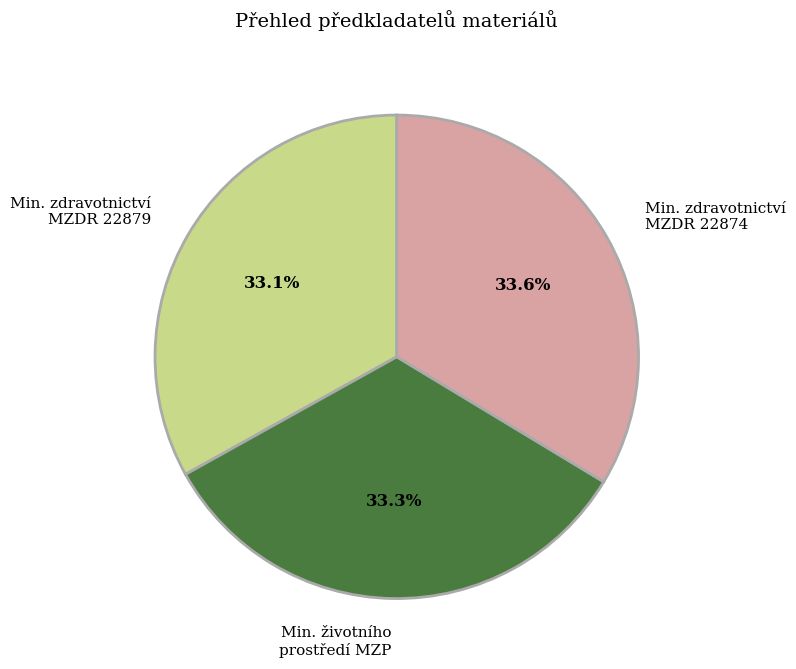

What percentage do Min. životního prostředí MZP and Min. zdravotnictví MZDR 22879 together represent?

66.4%